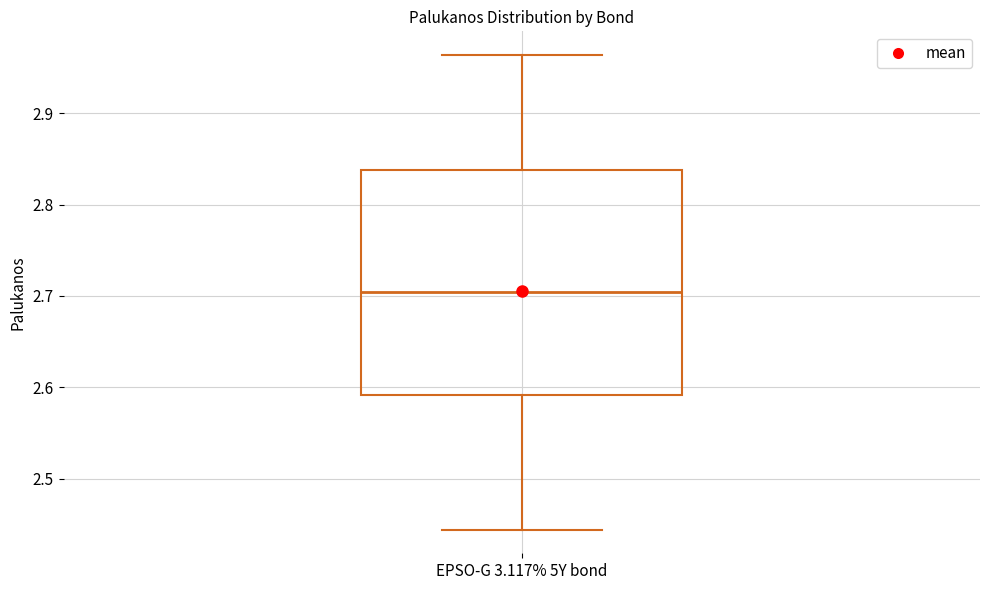

Where does the median line of the box for EPSO-G 3.117% 5Y bond sit on the y-axis? The values are not printed on the chart, so give them approximately, as read against the axis.

2.70